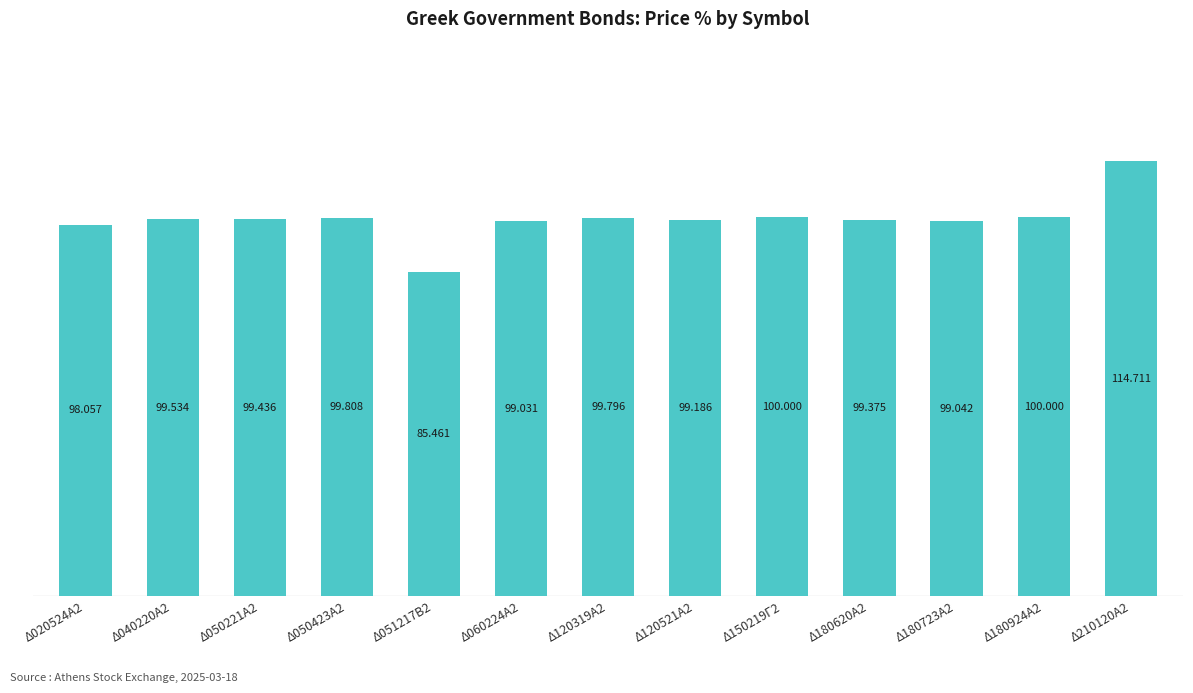

Count the number of categories in the chart.

13